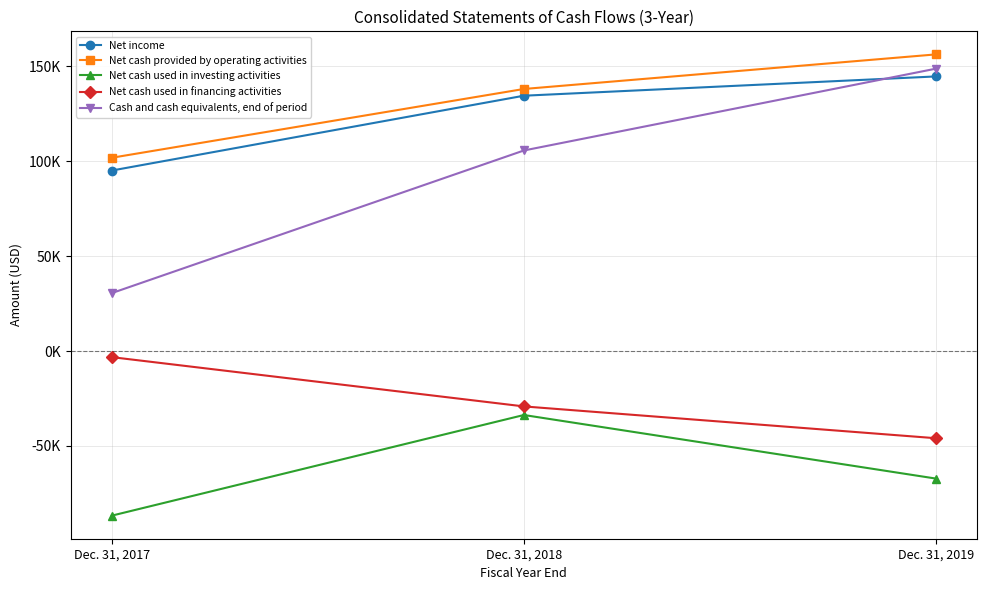

At which label does Cash and cash equivalents, end of period first exceed 105699?

Dec. 31, 2019